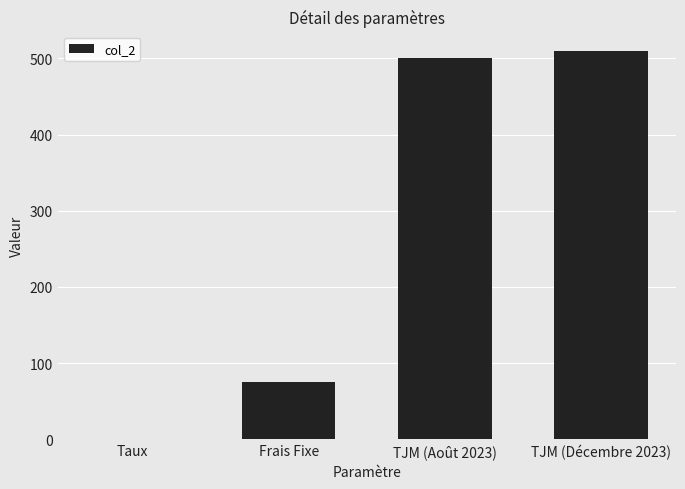

Which has a higher value, Frais Fixe or Taux?

Frais Fixe